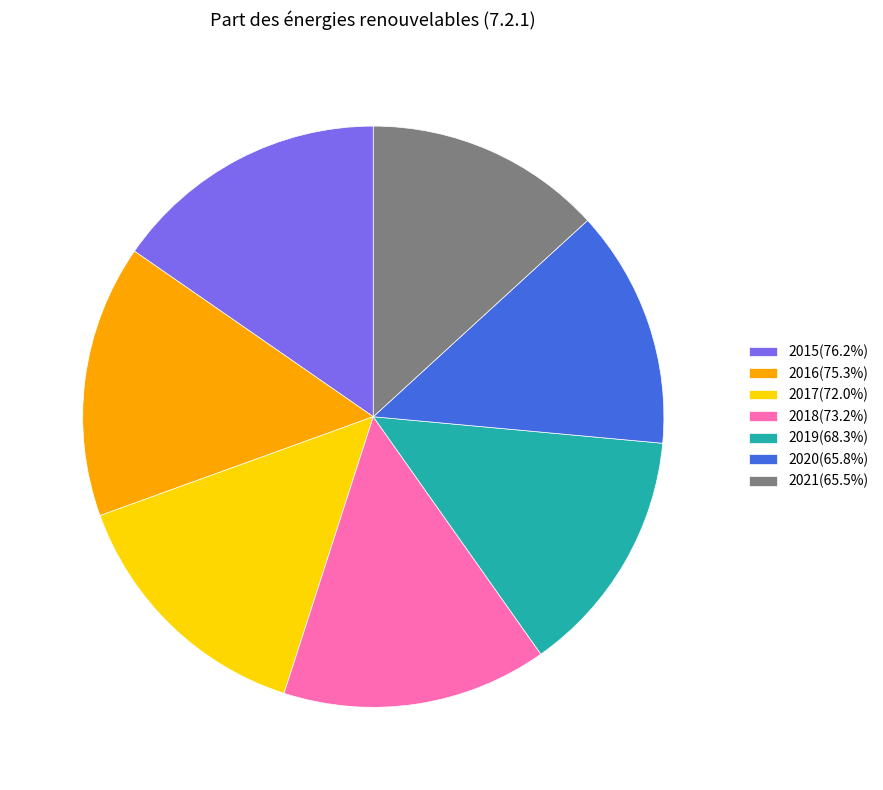

Which has a higher value, 2015 or 2018?

2015